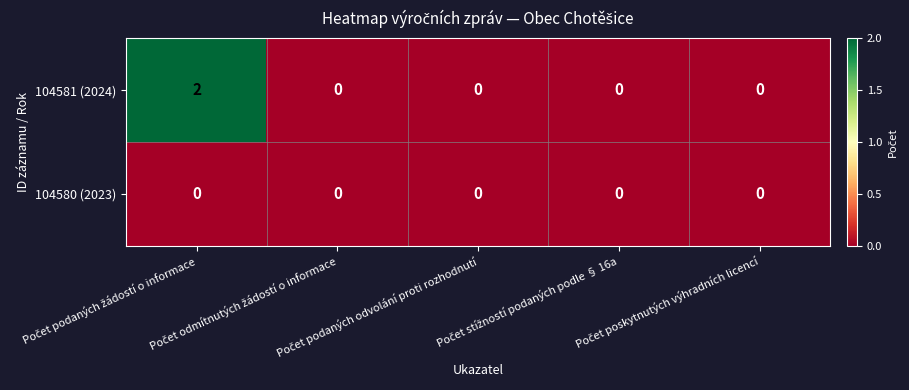

List the series in order of their overall mean, highest first.

104581 (2024), 104580 (2023)